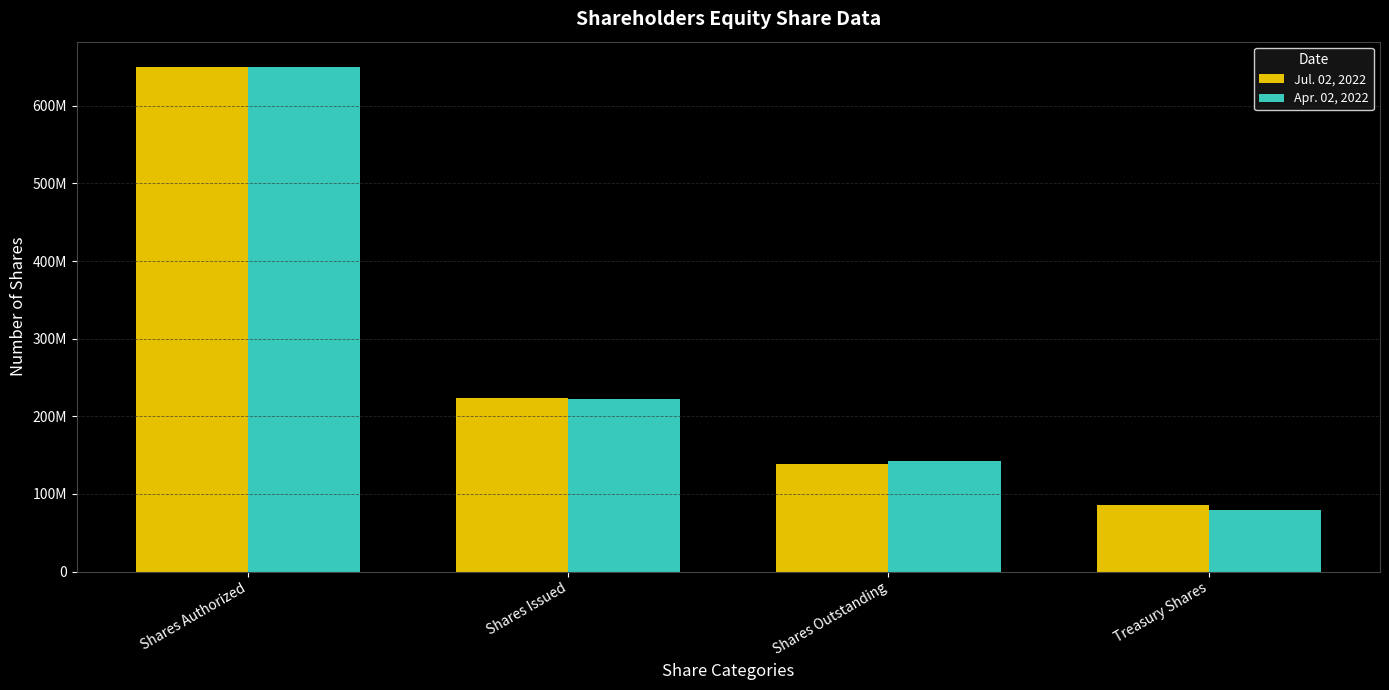

At which label does Jul. 02, 2022 first exceed 223503792?

Shares Authorized